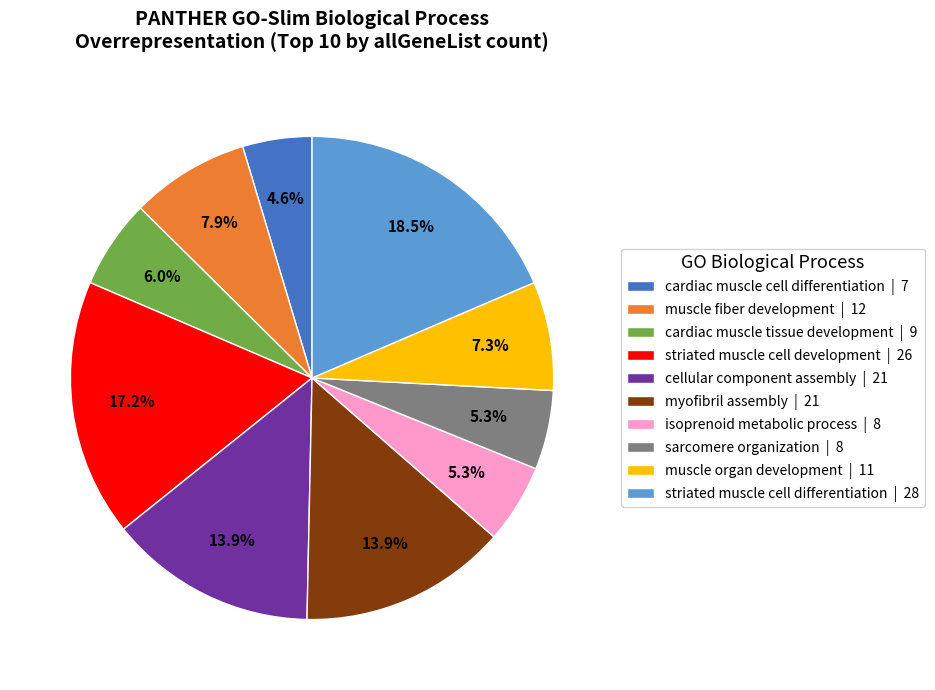

What percentage is the muscle fiber development slice, to the nearest percent?

8%